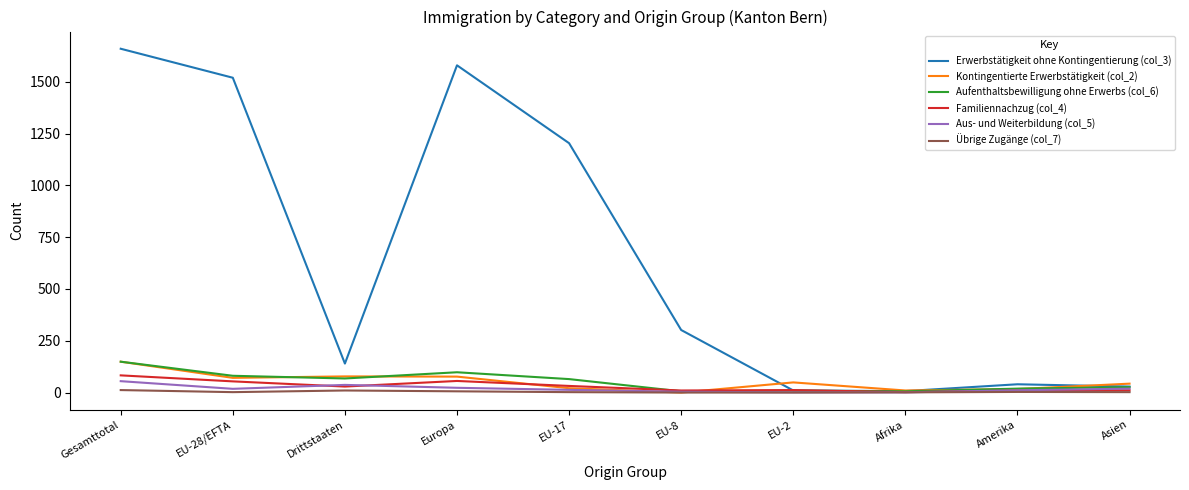

Is it true that Erwerbstätigkeit ohne Kontingentierung (col_3) equals 1580 at Europa?

True